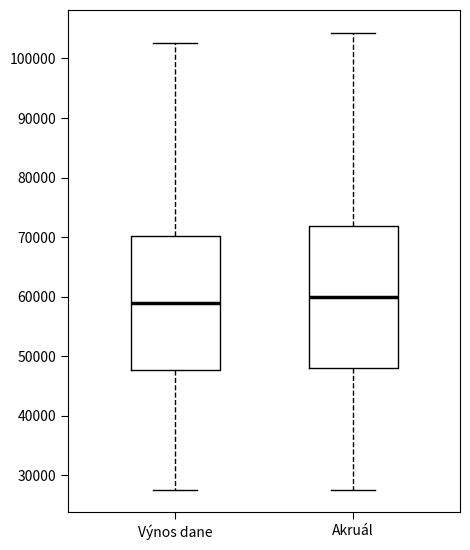

Reading left to right, transcribe this box plot: for each box, give where its median line is, the range the box spans, and where its two whiskers end, as read against the y-axis. The values are not printed on the chart, so give them approximately, as read against the axis.

Výnos dane: median 59000, box 48000 to 70000, whiskers 28000 to 103000
Akruál: median 60000, box 48000 to 72000, whiskers 28000 to 104000